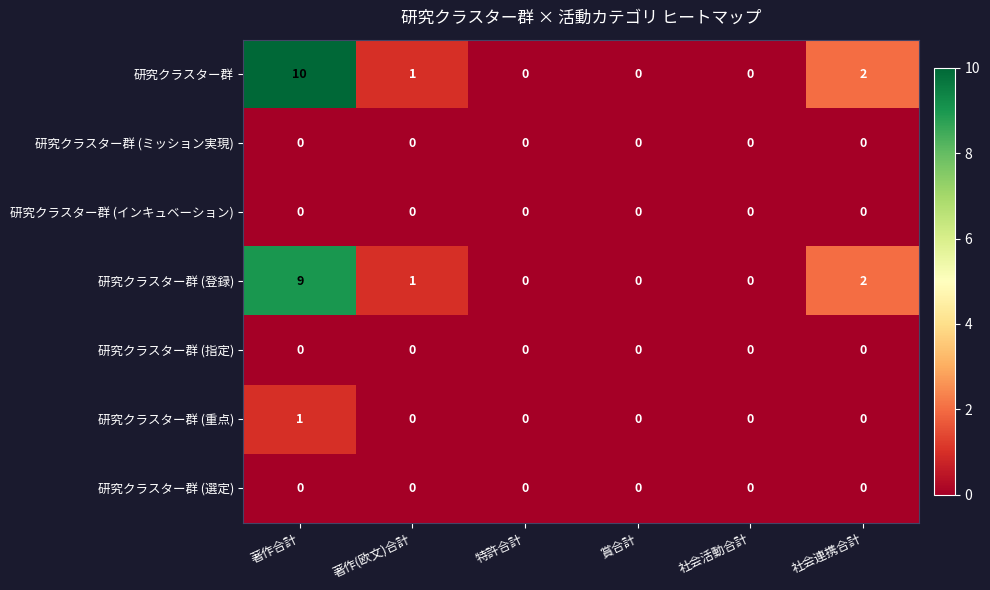

What is the sum of all 研究クラスター群 (登録) values?

12